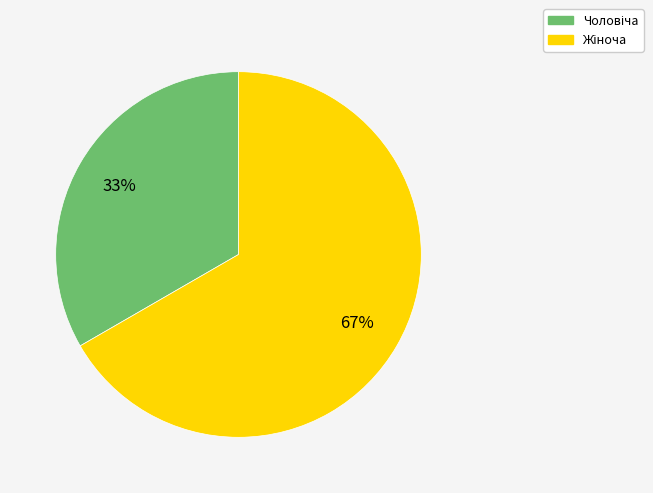

Does any single category account for the majority?

Yes